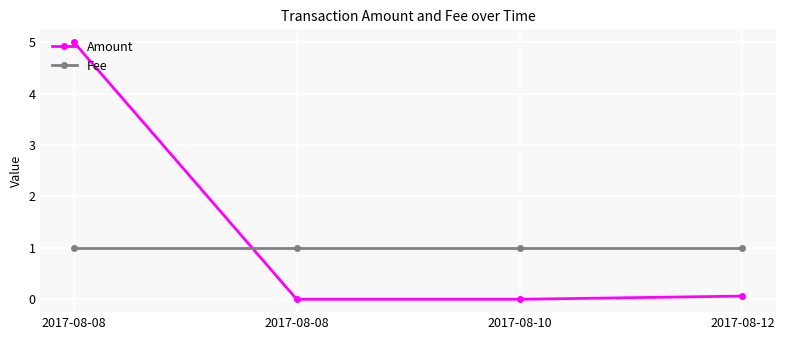

Does the chart have visible grid lines?

Yes